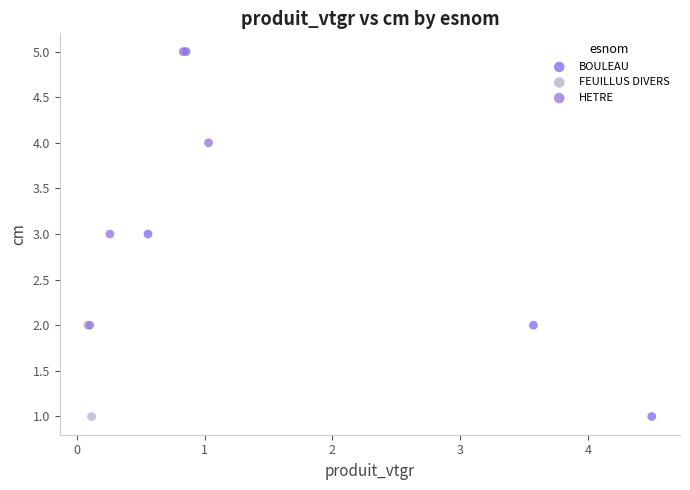

Which series has the widest spread of Y values?

BOULEAU